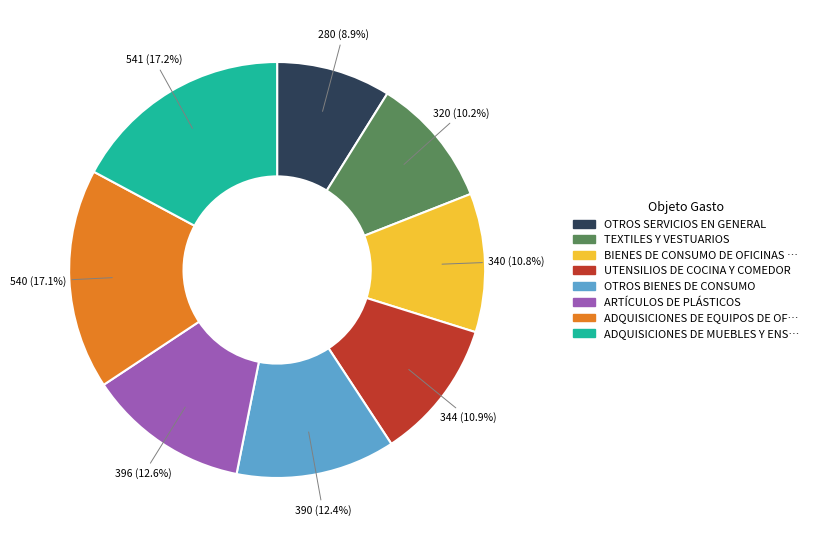

Does any single category account for the majority?

No